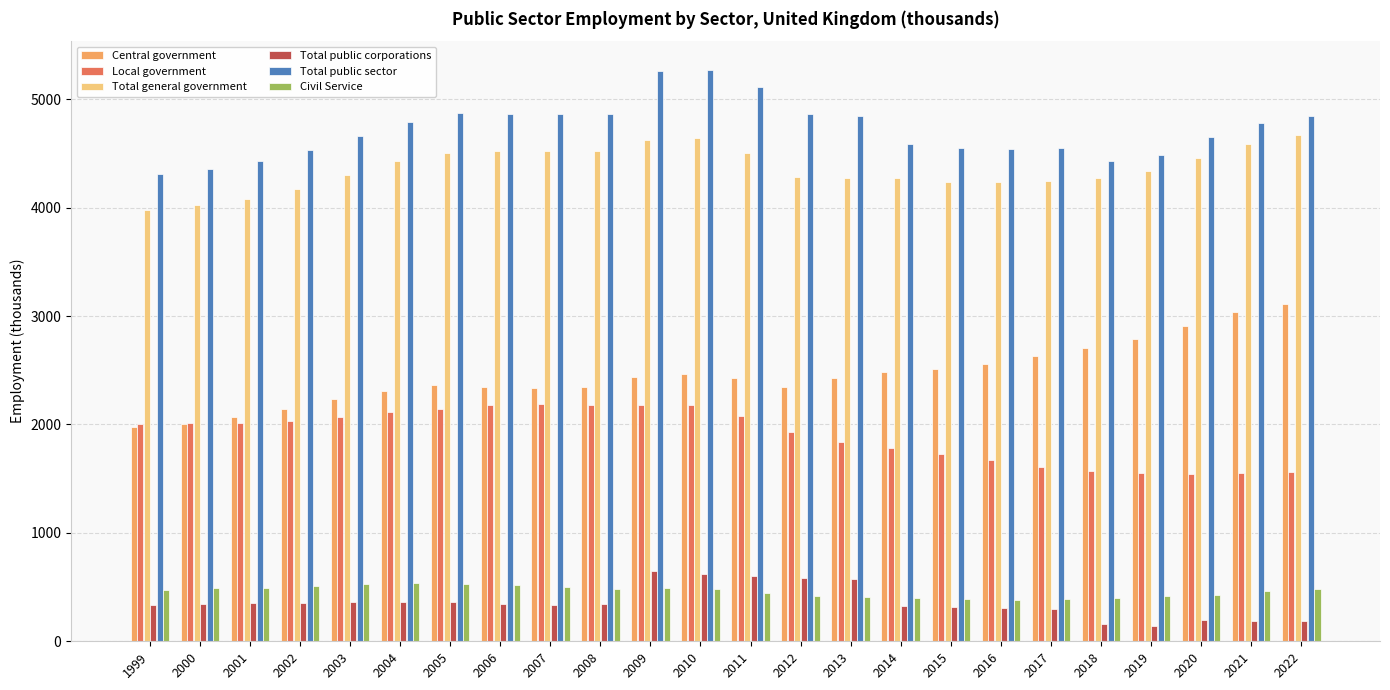

What is the highest value of the Central government series?

3108